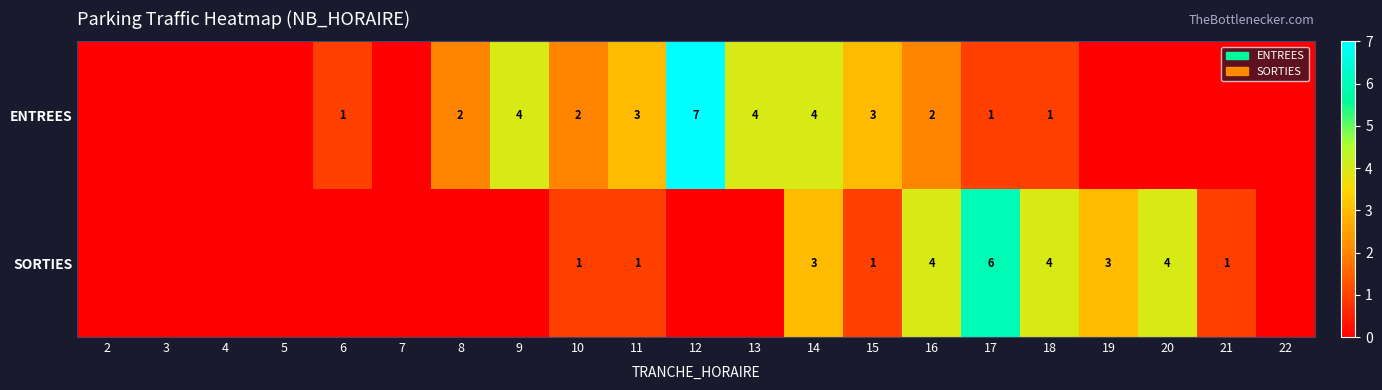

Is it true that SORTIES equals 6 at 17?

True